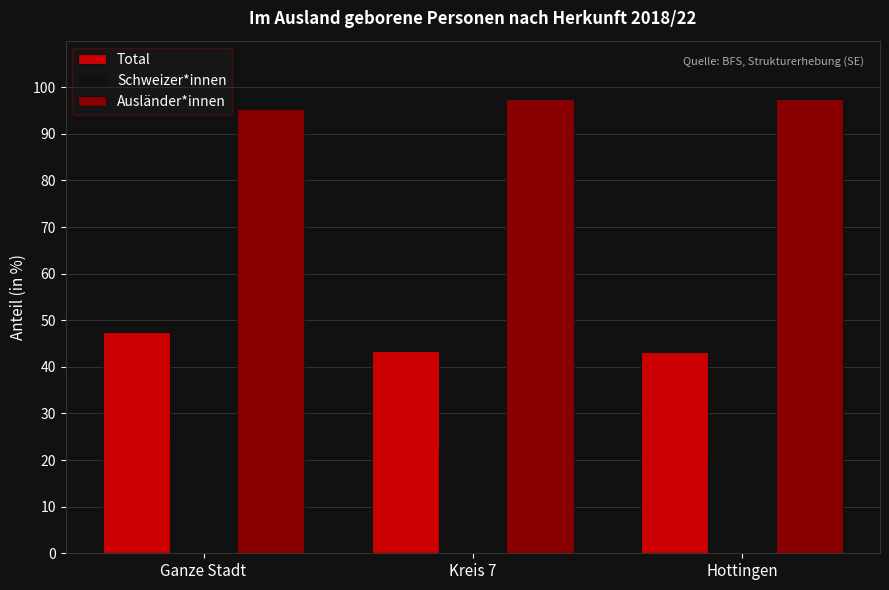

Rank the series by their maximum value, from highest to lowest.

Ausländer*innen, Total, Schweizer*innen